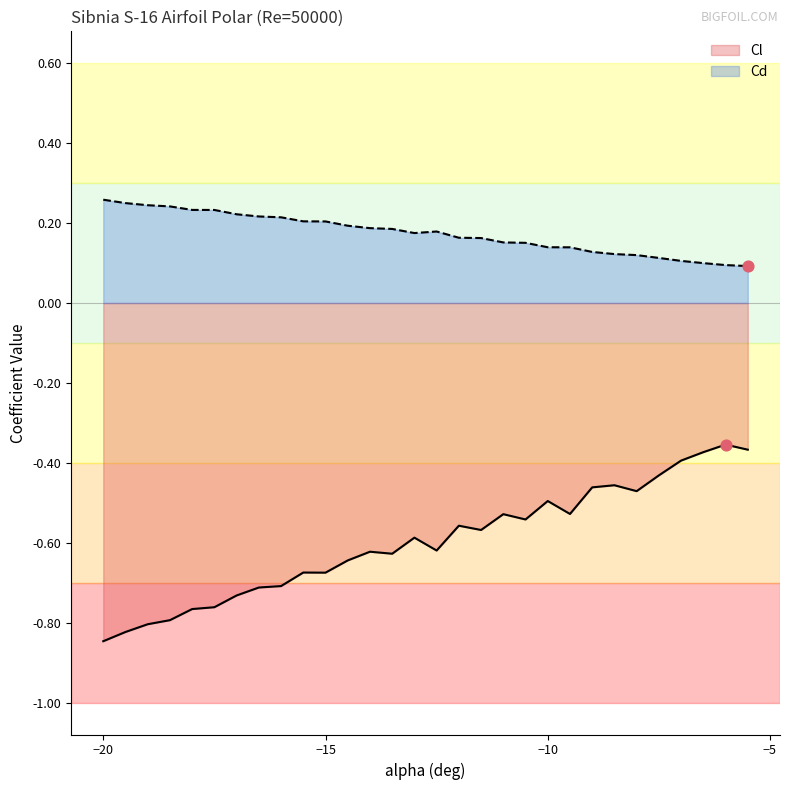

Which series contains the lowest Y value?

Cl